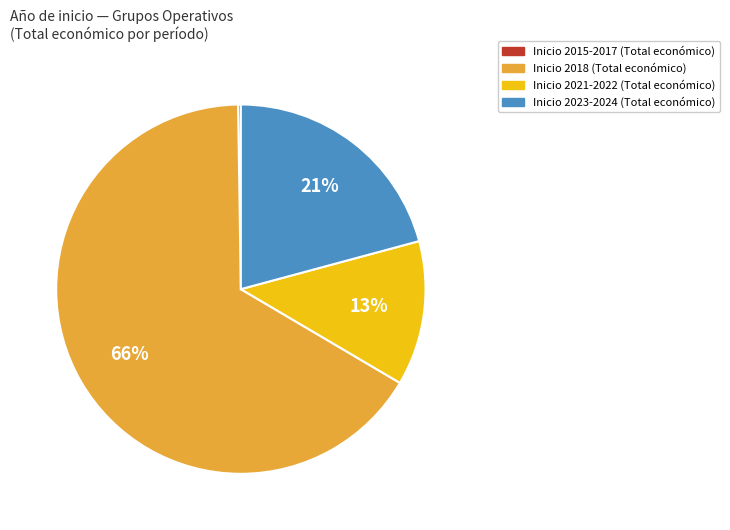

Is there a majority slice in this chart?

Yes